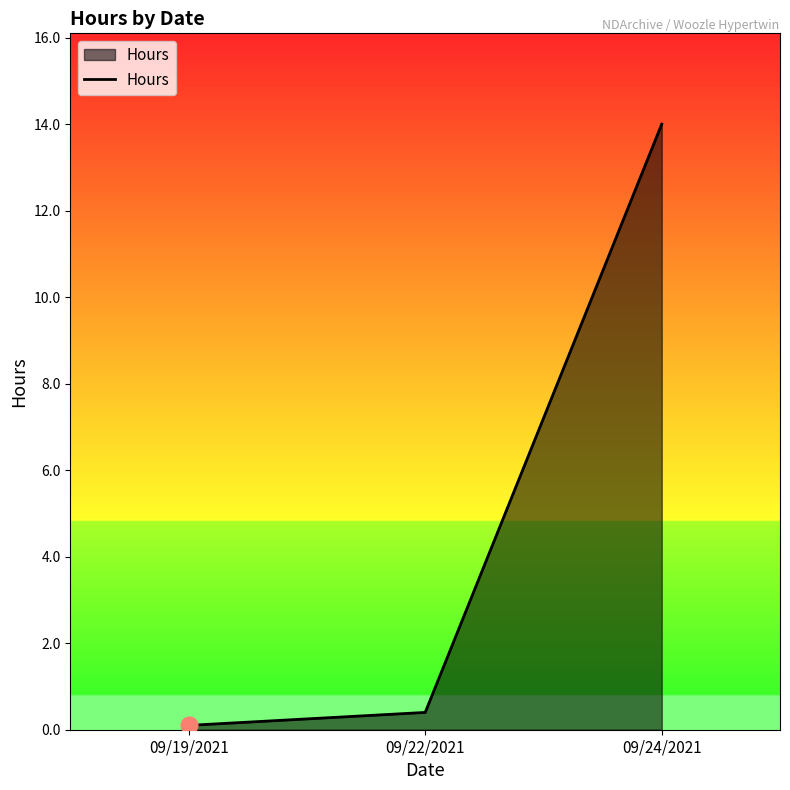

The value at 09/24/2021 is 14.0. True or false?

True